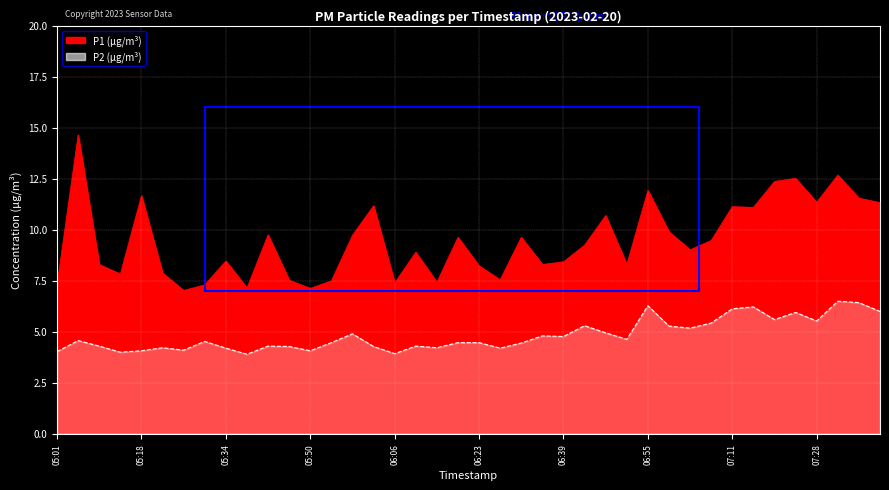

True or false: P1 has more than 0 points higher than both neighbors.

True